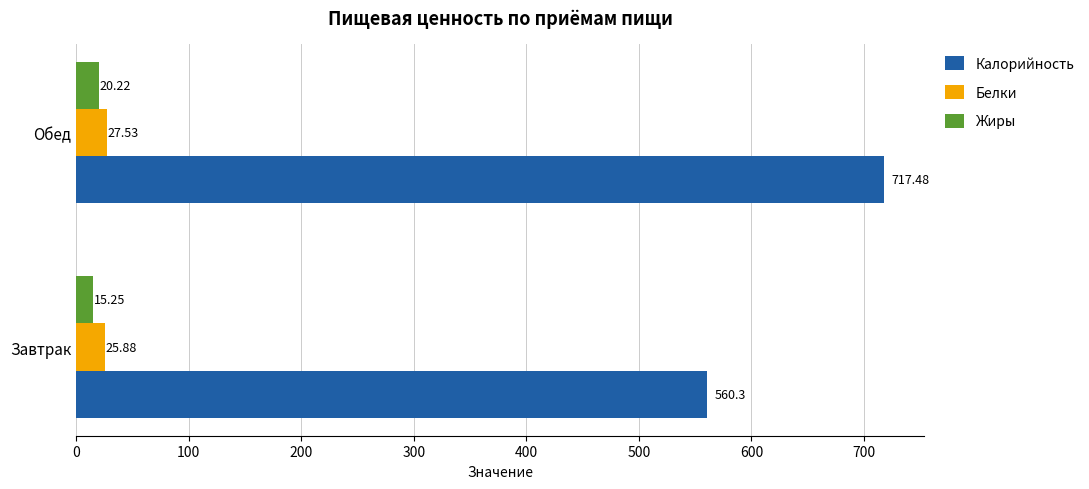

How many categories are shown in the chart?

2